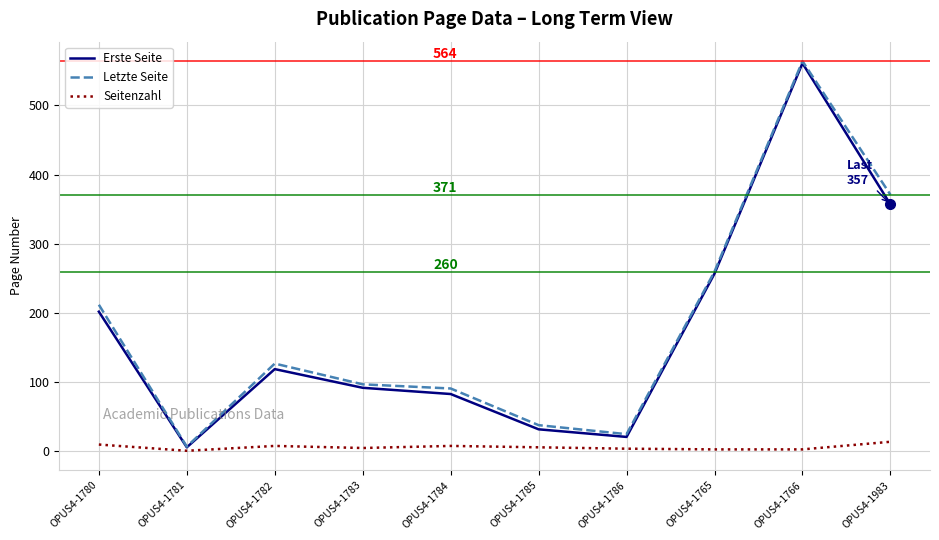

Where is Letzte Seite nearest to the value 285?

OPUS4-1765